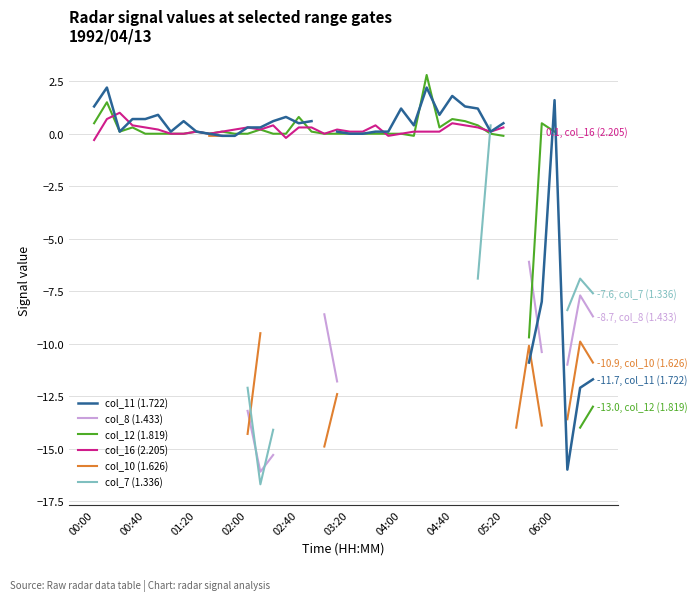

What are all the series names shown in the legend?

col_11 (1.722), col_8 (1.433), col_12 (1.819), col_16 (2.205), col_10 (1.626), col_7 (1.336)